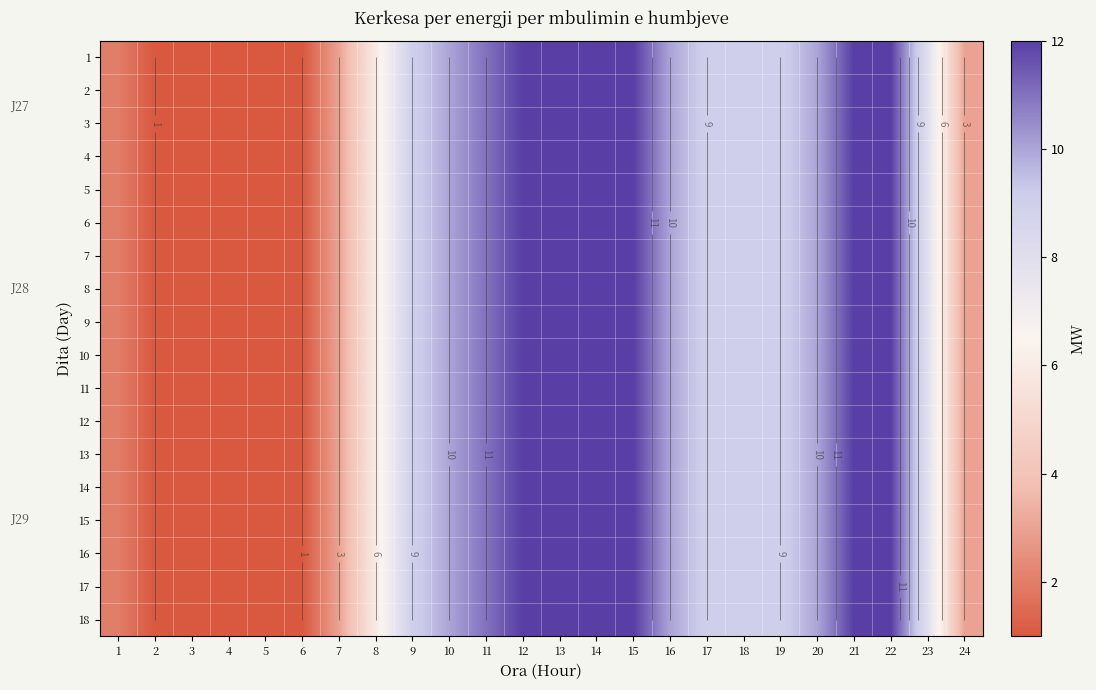

What is the total value across all series at 11?

198